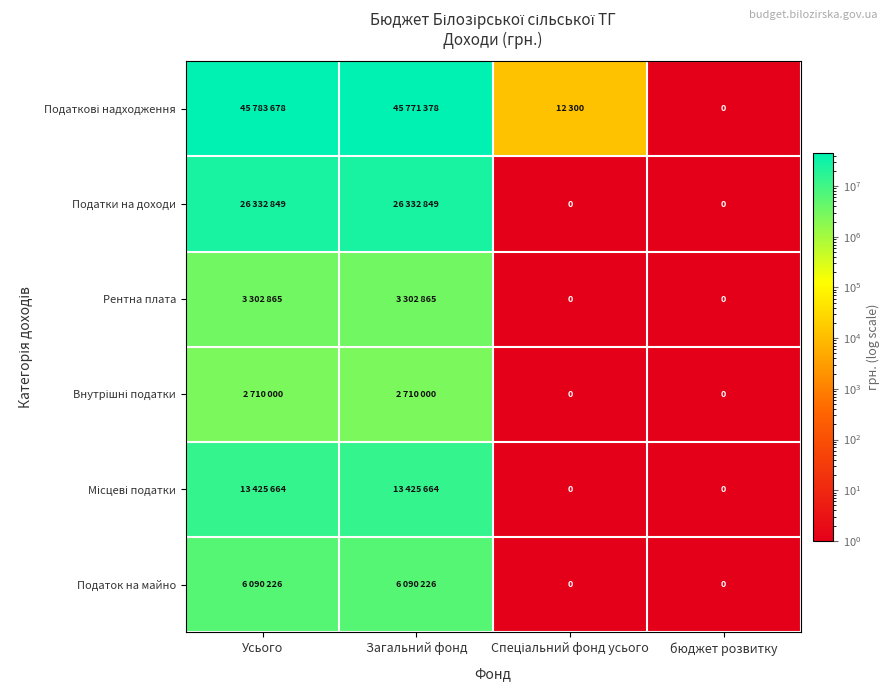

What is the sum of all Місцеві податки values?

26851330